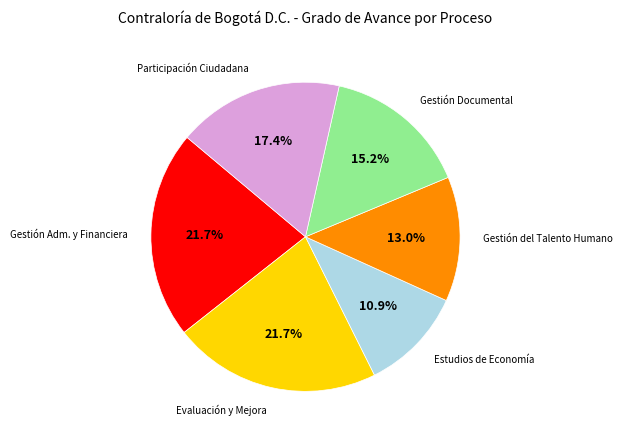

Combined, do Participación Ciudadana and Gestión Adm. y Financiera account for over 50%?

No